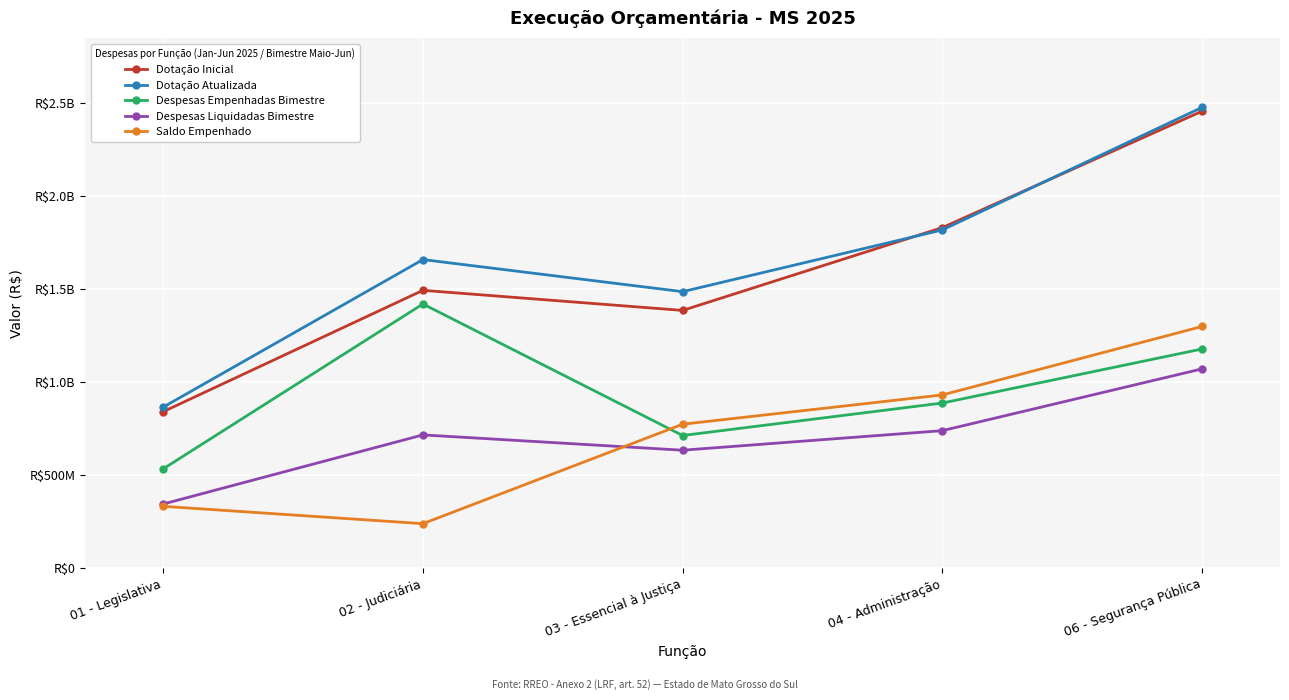

True or false: Dotação Atualizada has a value of 864719800.0 at 01 - Legislativa.

True